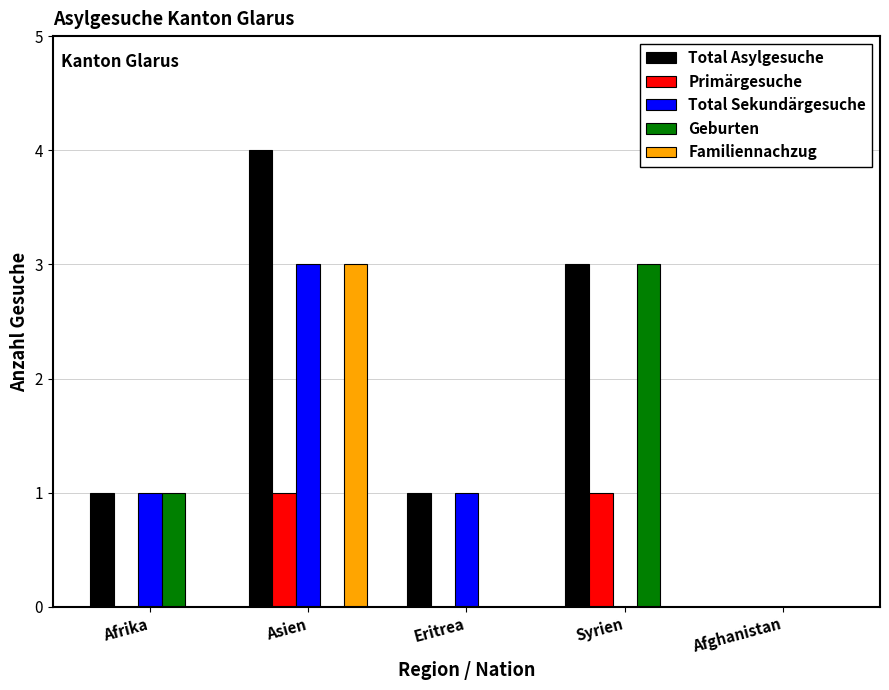

What is the maximum value shown in the chart?

4